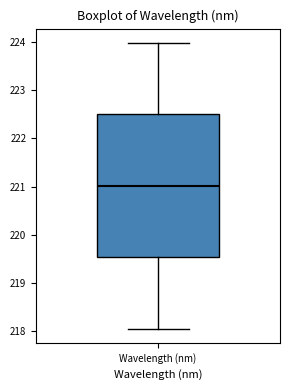

Read this box plot against the y-axis: the position of the median line, the range covered by the box, and the ends of both whiskers. The values are not printed on the chart, so give them approximately, as read against the axis.

median 221.0, box 219.5 to 222.5, whiskers 218.1 to 224.0